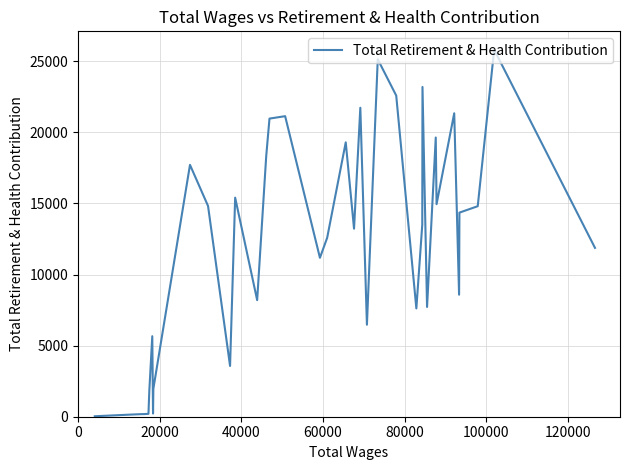

What is the difference between the maximum and minimum values?

25783